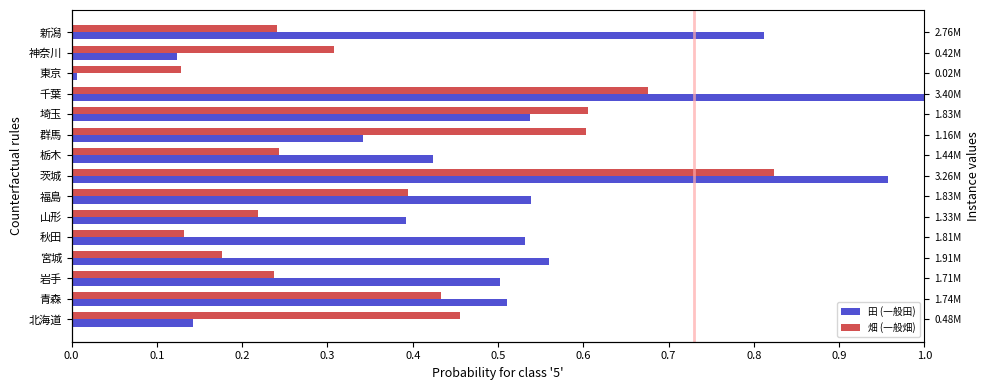

Reading right to left, what are all the values shown in this chart?

田 (一般田): 0.8	0.1	0.0	1.0	0.5	0.3	0.4	1.0	0.5	0.4	0.5	0.6	0.5	0.5	0.1
畑 (一般畑): 0.2	0.3	0.1	0.7	0.6	0.6	0.2	0.8	0.4	0.2	0.1	0.2	0.2	0.4	0.5